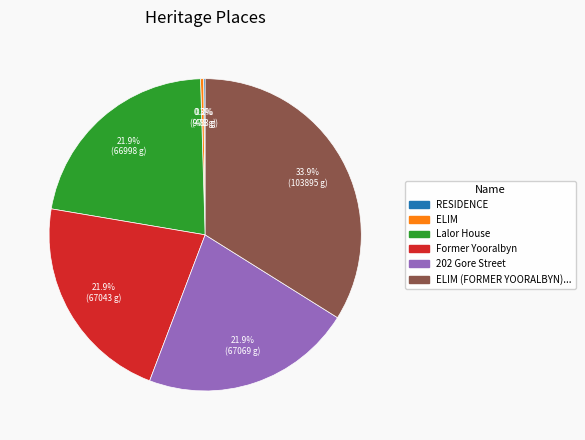

Is there a majority slice in this chart?

No